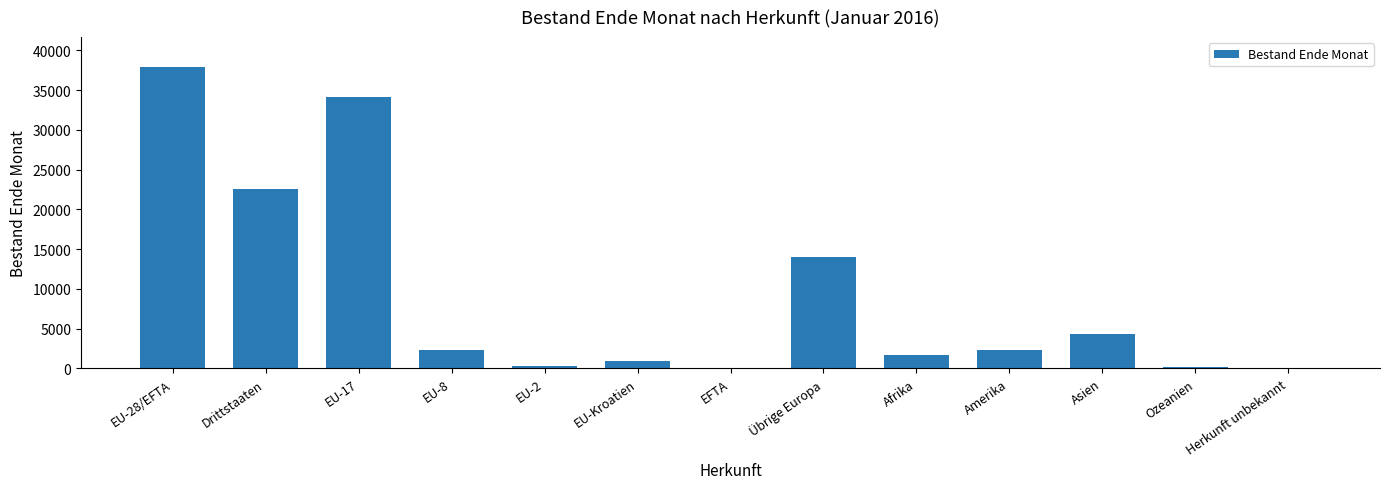

Where is the data nearest to the value 18967?

Drittstaaten